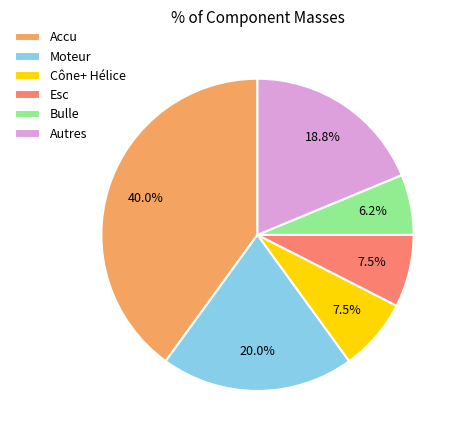

How many segments does this pie chart have?

6